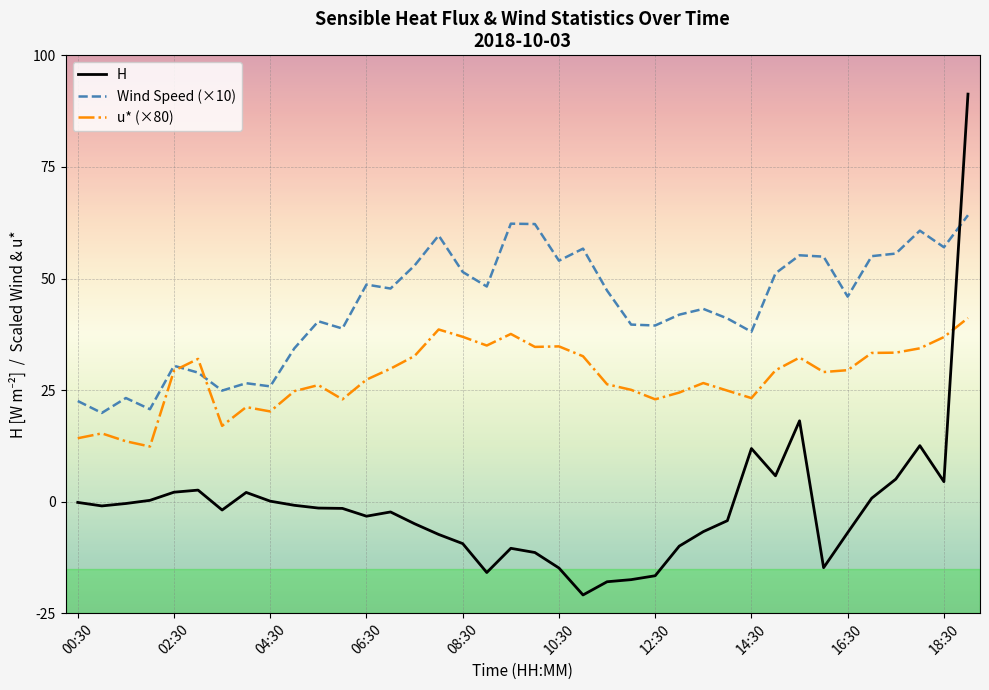

True or false: H and u* (×80) intersect in this chart.

True